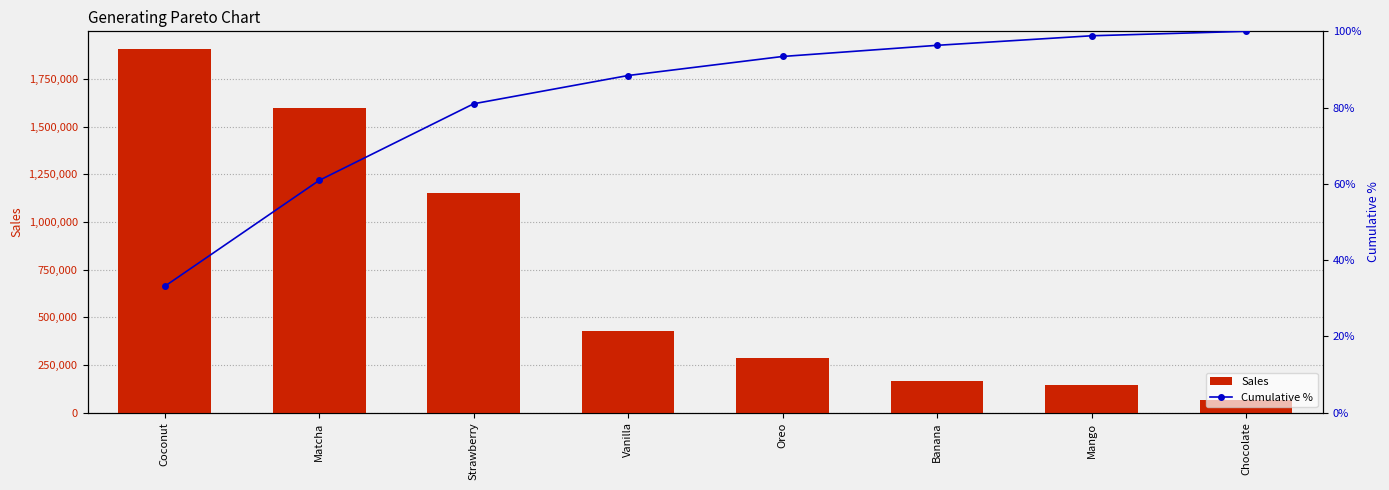

List the series in order of their peak value, lowest first.

Cumulative %, Sales